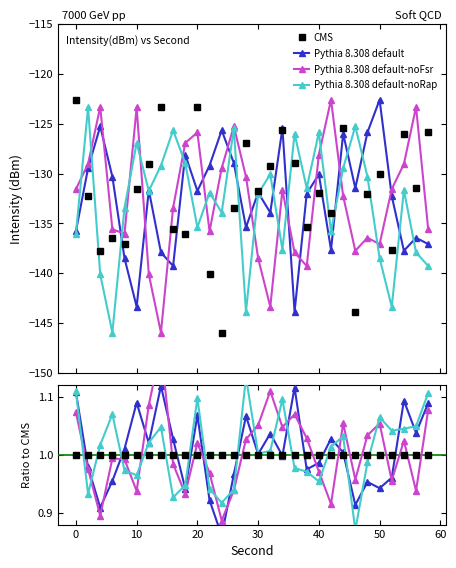

Where is Pythia 8.308 default-noFsr nearest to the value 1?

20